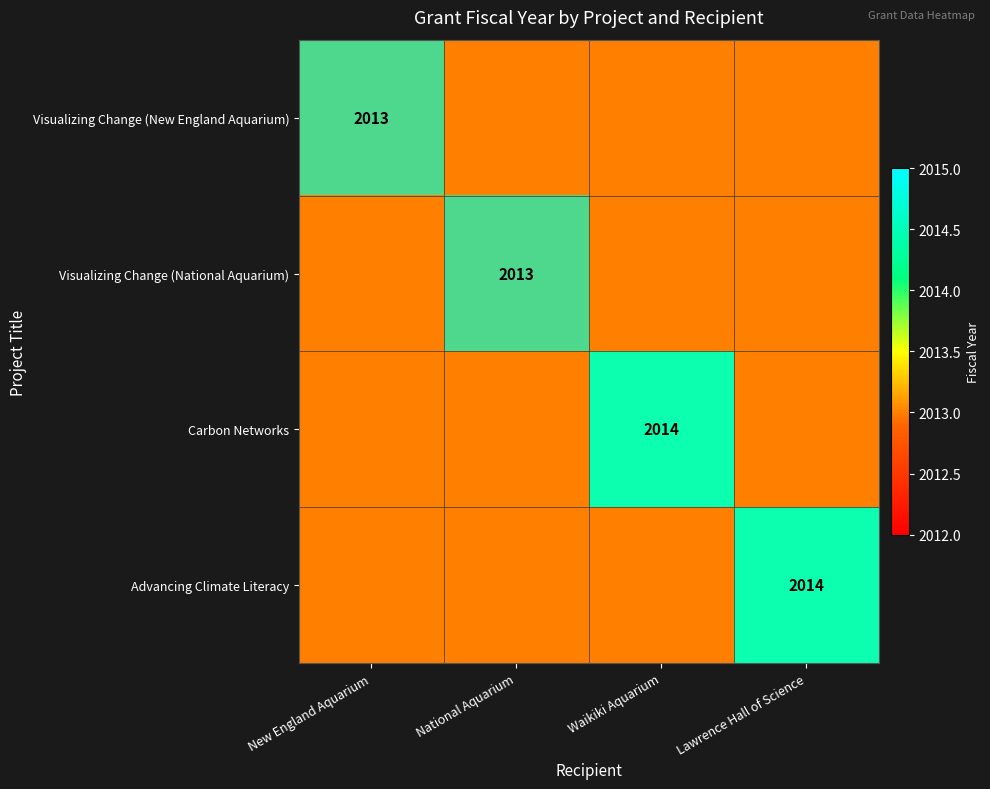

What is the minimum value shown in the chart?

2013.0